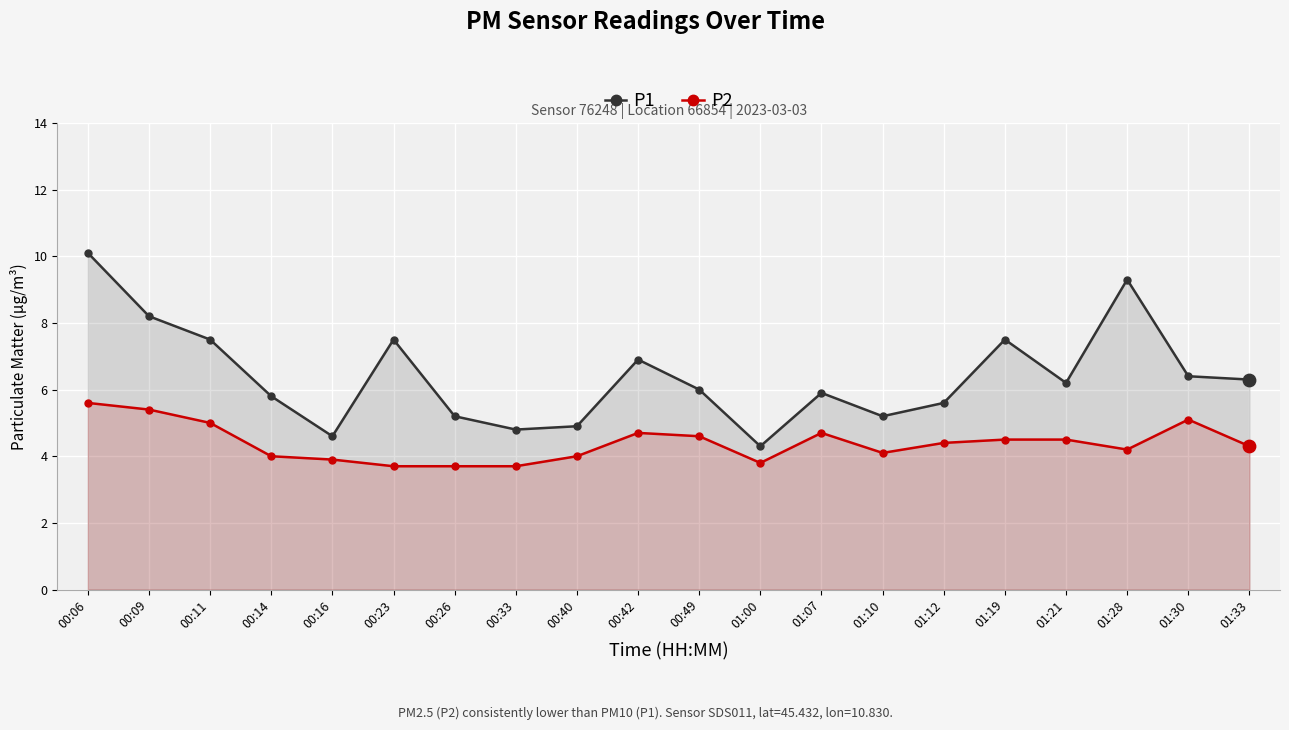

Which series contains the highest Y value?

P1